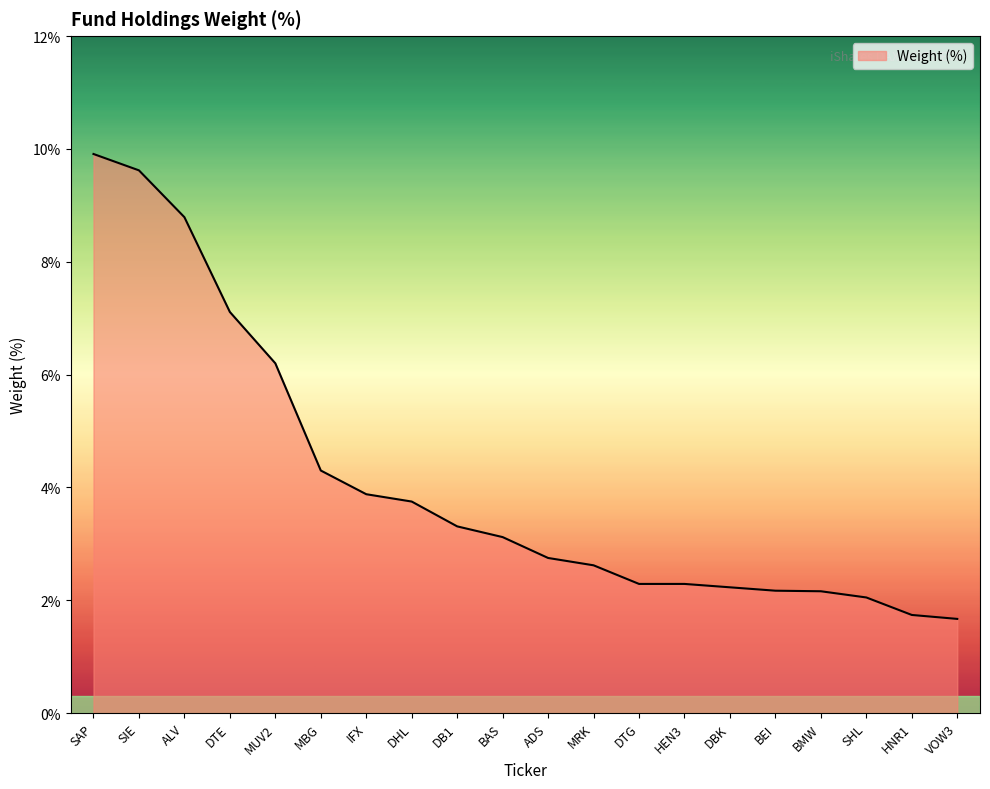

The chart shows a value of 4.4 at MRK. True or false?

False